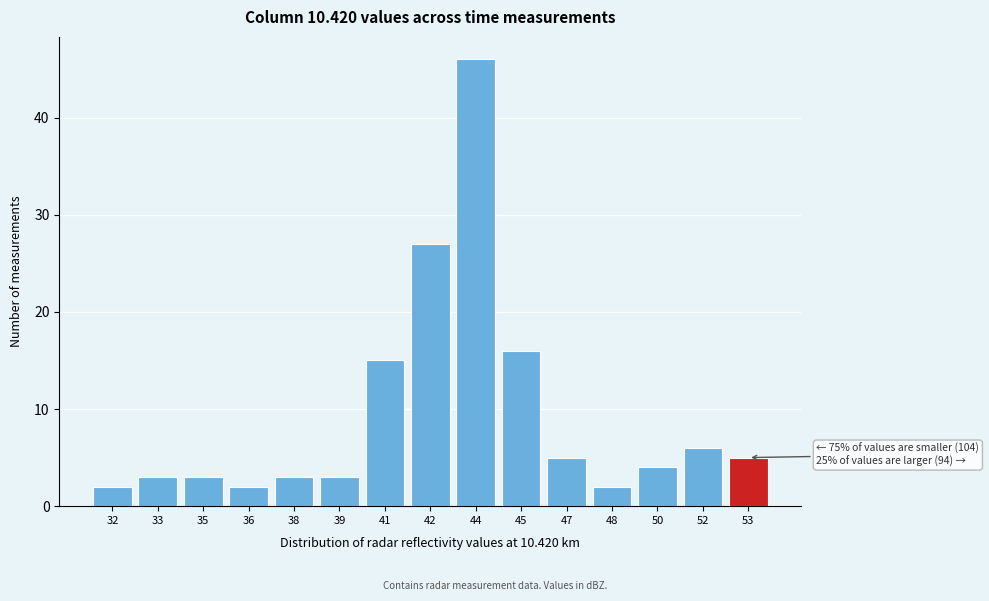

Reading left to right, extract all data points from this chart.

32=2	33=3	35=3	36=2	38=3	39=3	41=15	42=27	44=46	45=16	47=5	48=2	50=4	52=6	53=5